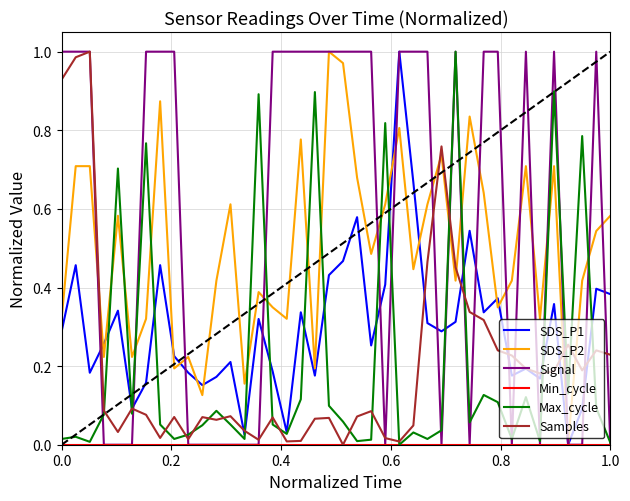

Does the chart have visible grid lines?

Yes